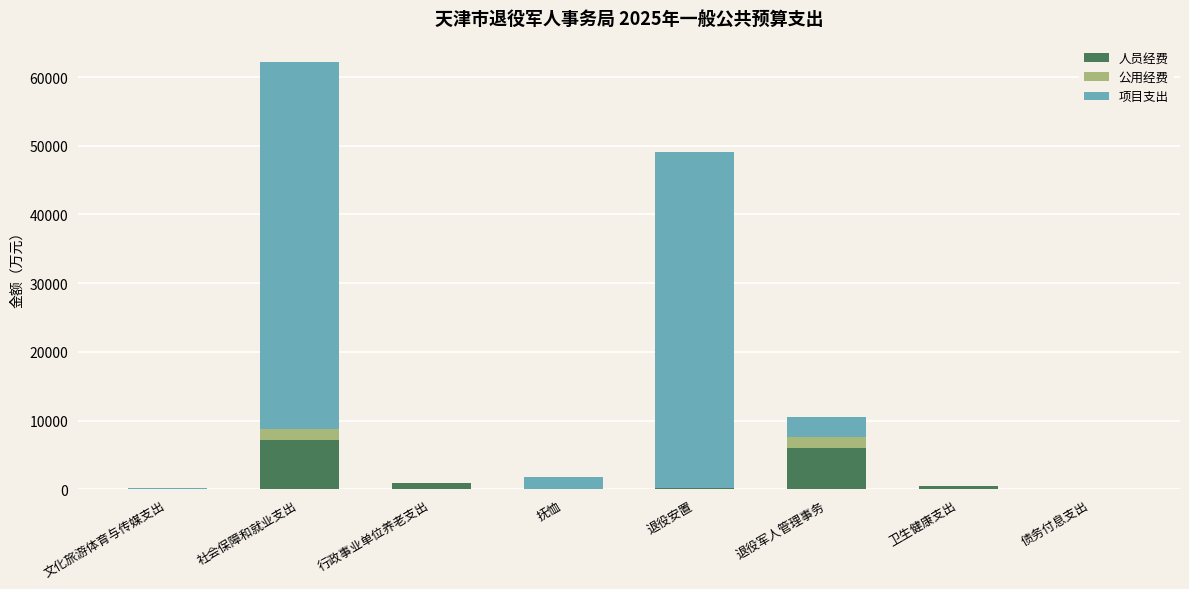

What is the sum of all 人员经费 values?

14648.4